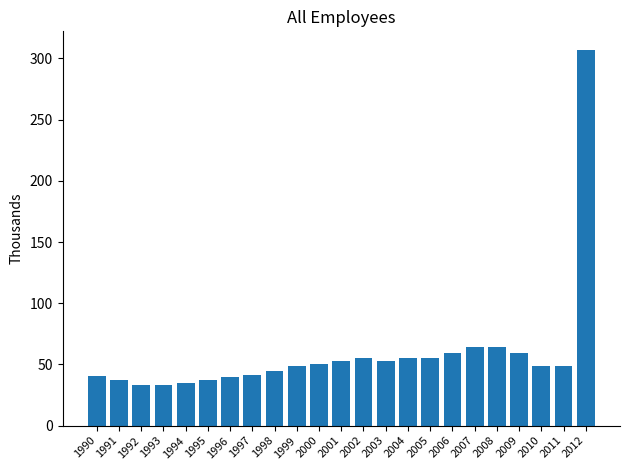

The value at 2005 is 74.3. True or false?

False